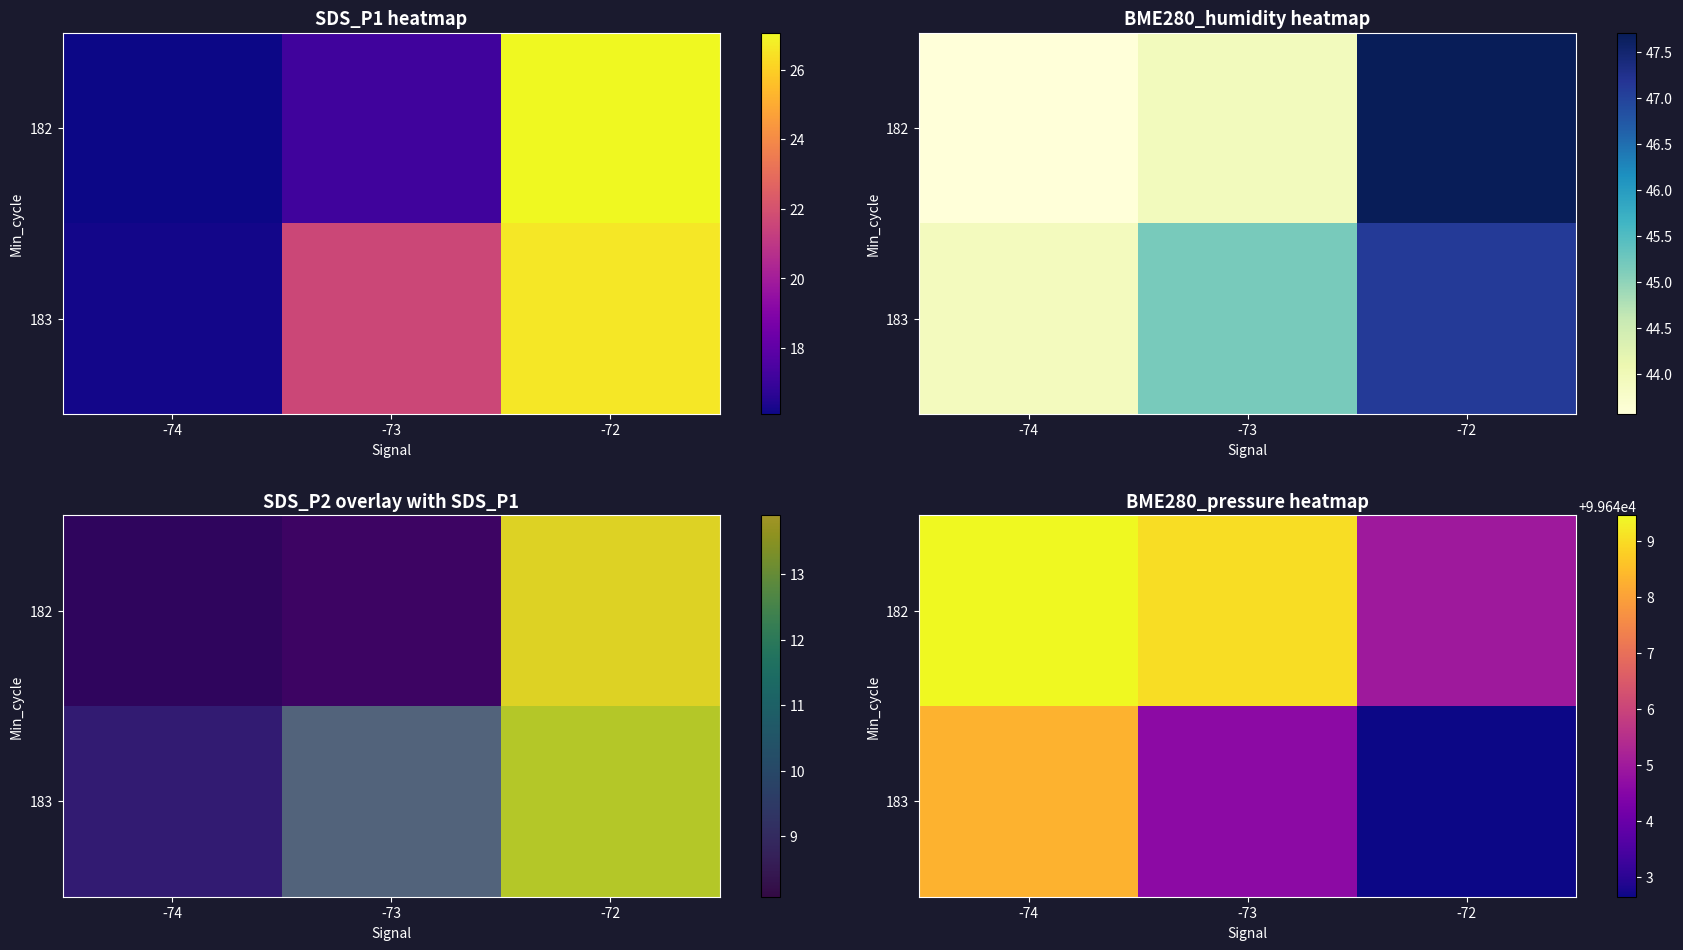

At how many categories does at least one series exceed 99644?

3